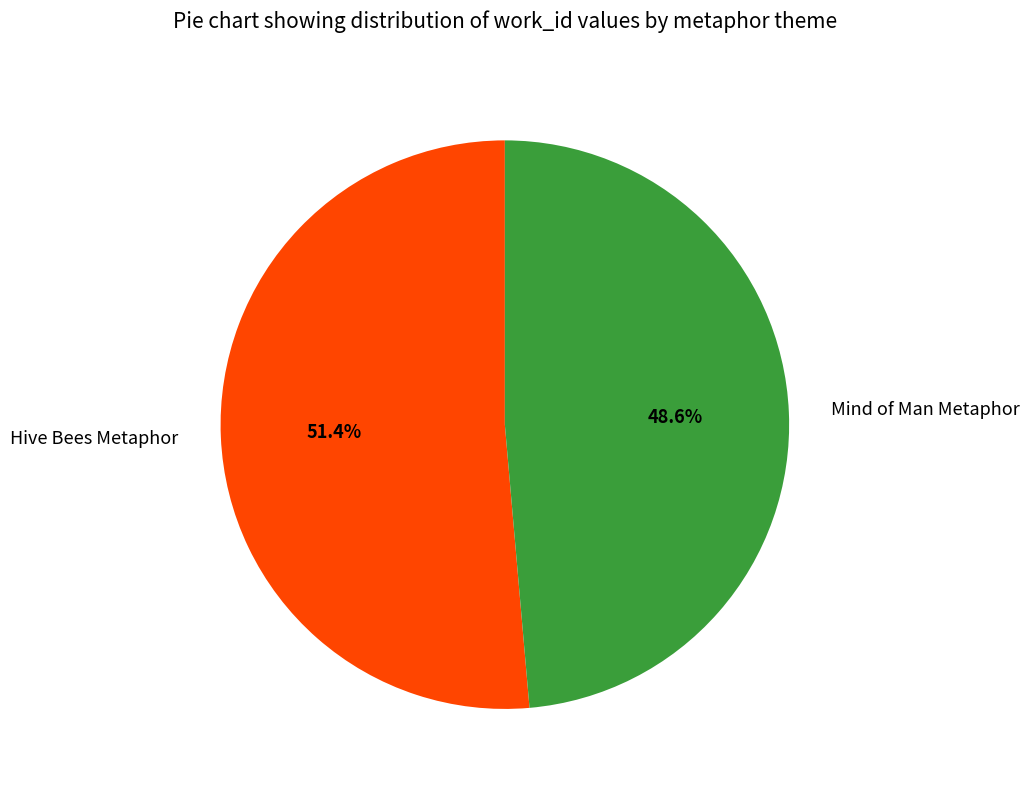

What is the smallest slice in the pie chart?

Mind of Man Metaphor